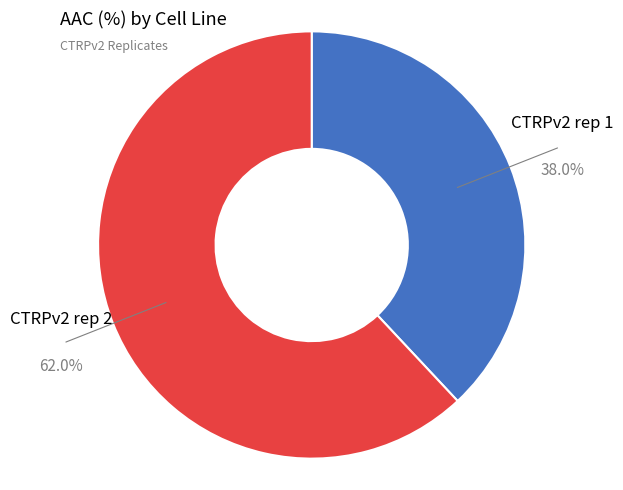

Is there any slice that represents more than half of the pie?

Yes